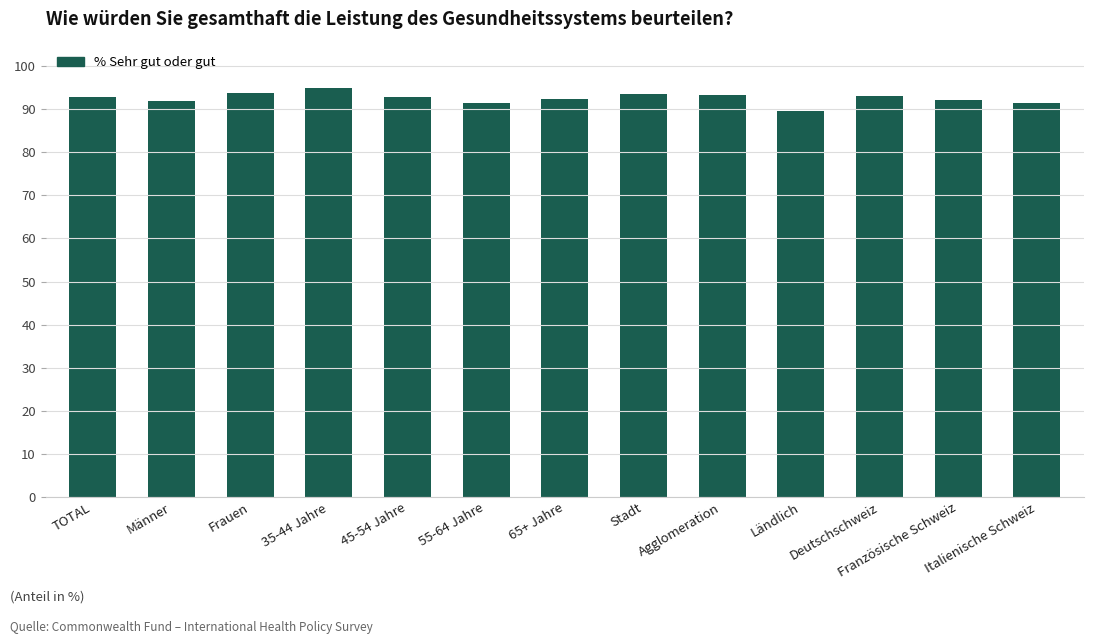

What is the difference between the maximum and second lowest values?

3.4